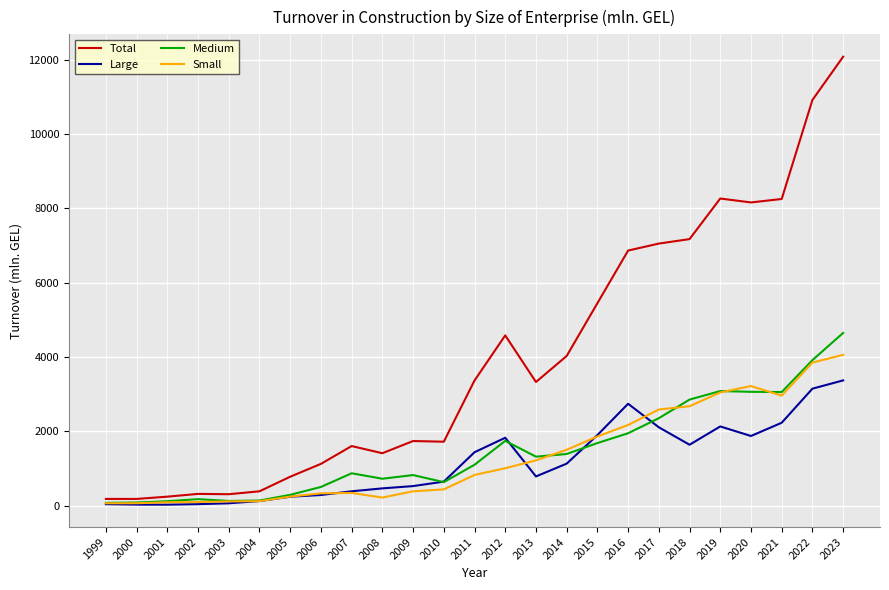

What is the total value across all series at 2007?

3209.4